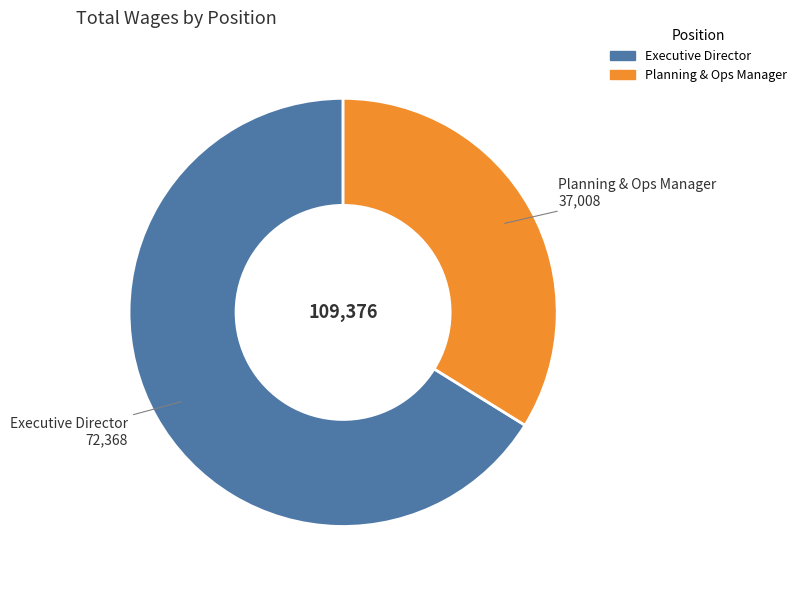

Approximately how many times larger is the value at Executive Director compared to Planning & Ops Manager?

2.0